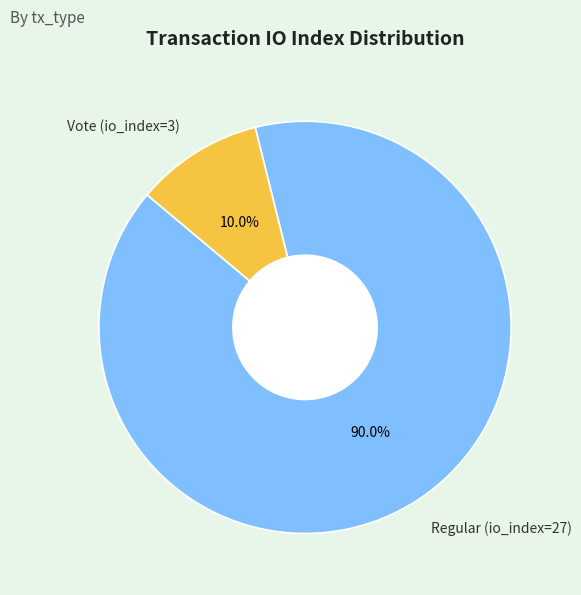

Approximately how many times larger is the value at Regular (io_index=27) compared to Vote (io_index=3)?

9.0